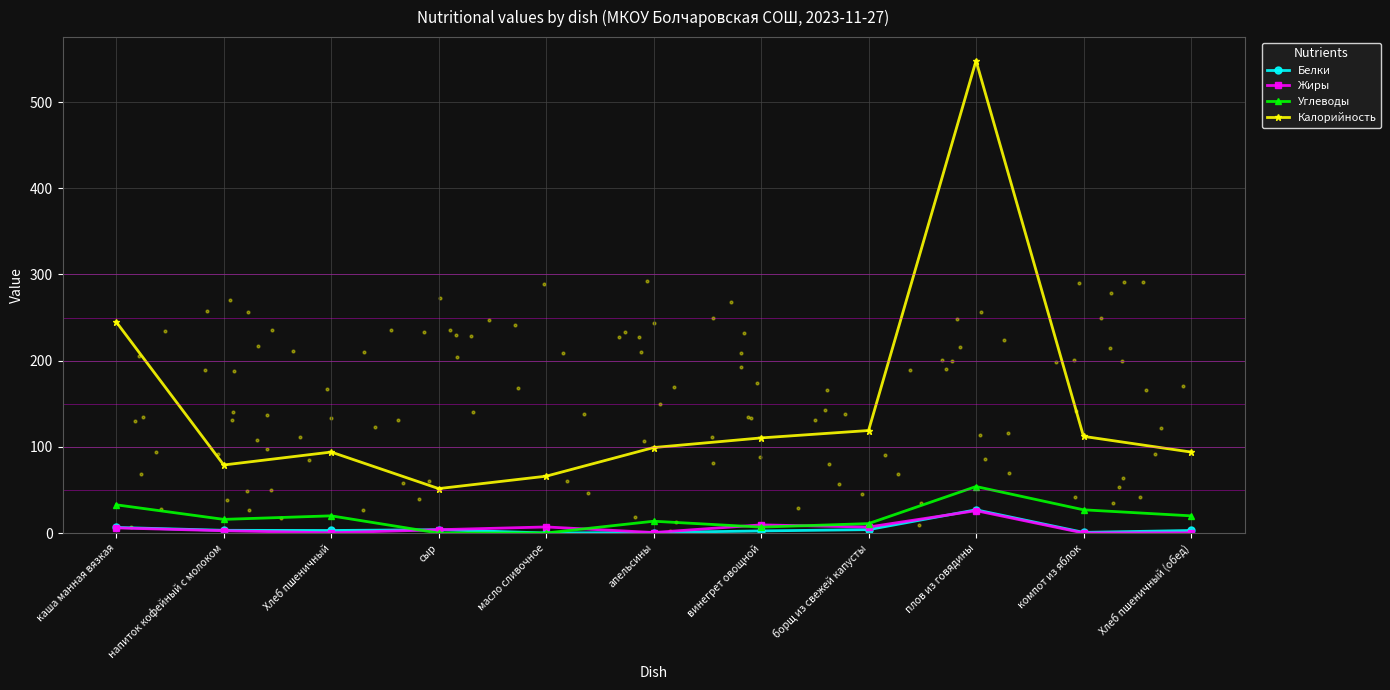

What are all the series names shown in the legend?

Белки, Жиры, Углеводы, Калорийность